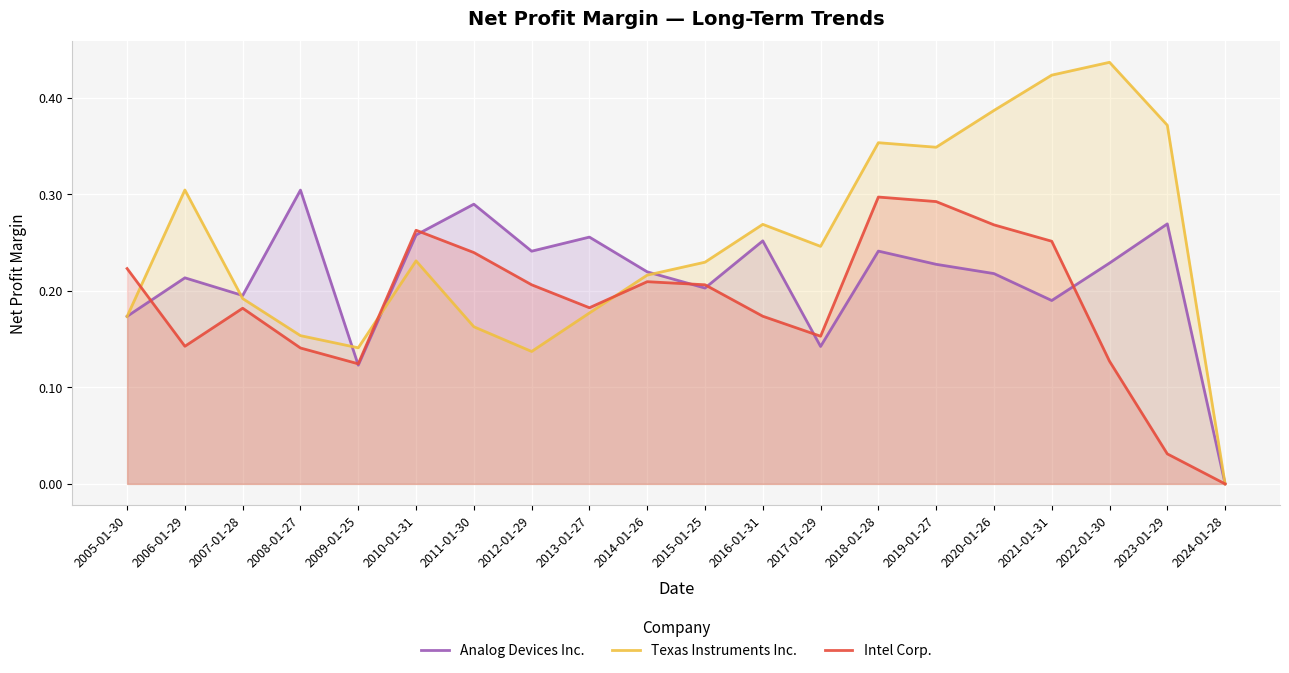

At which label is Analog Devices Inc. closest to 0?

2024-01-28